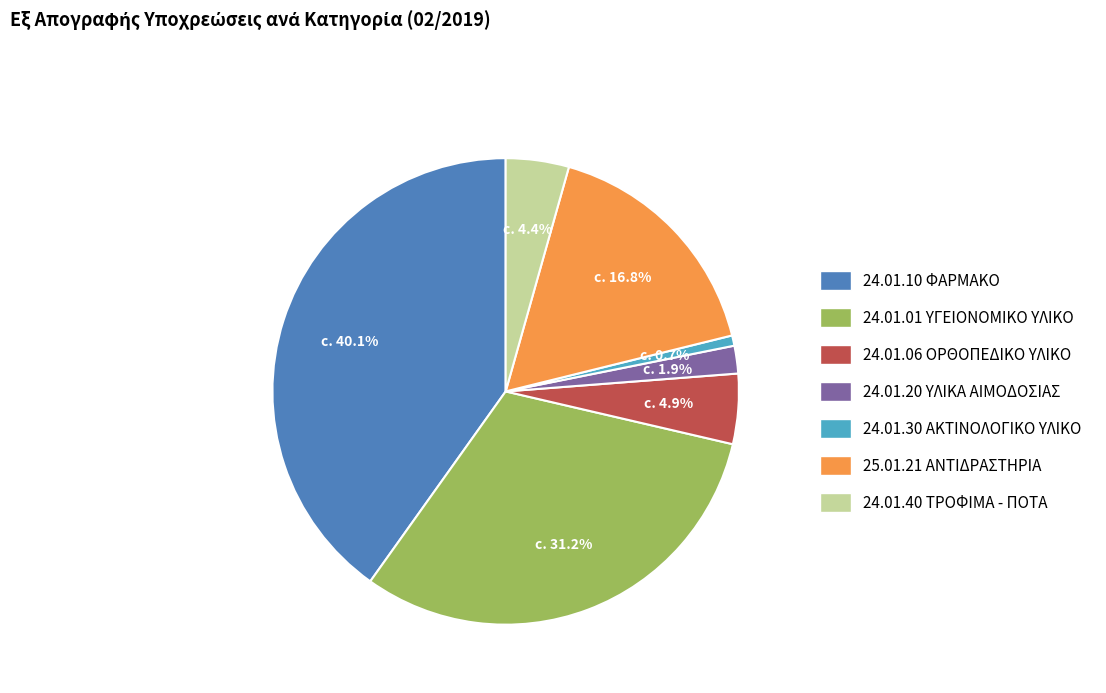

What percentage do 25.01.21 ΑΝΤΙΔΡΑΣΤΗΡΙΑ and 24.01.30 ΑΚΤΙΝΟΛΟΓΙΚΟ ΥΛΙΚΟ together represent?

17.5%